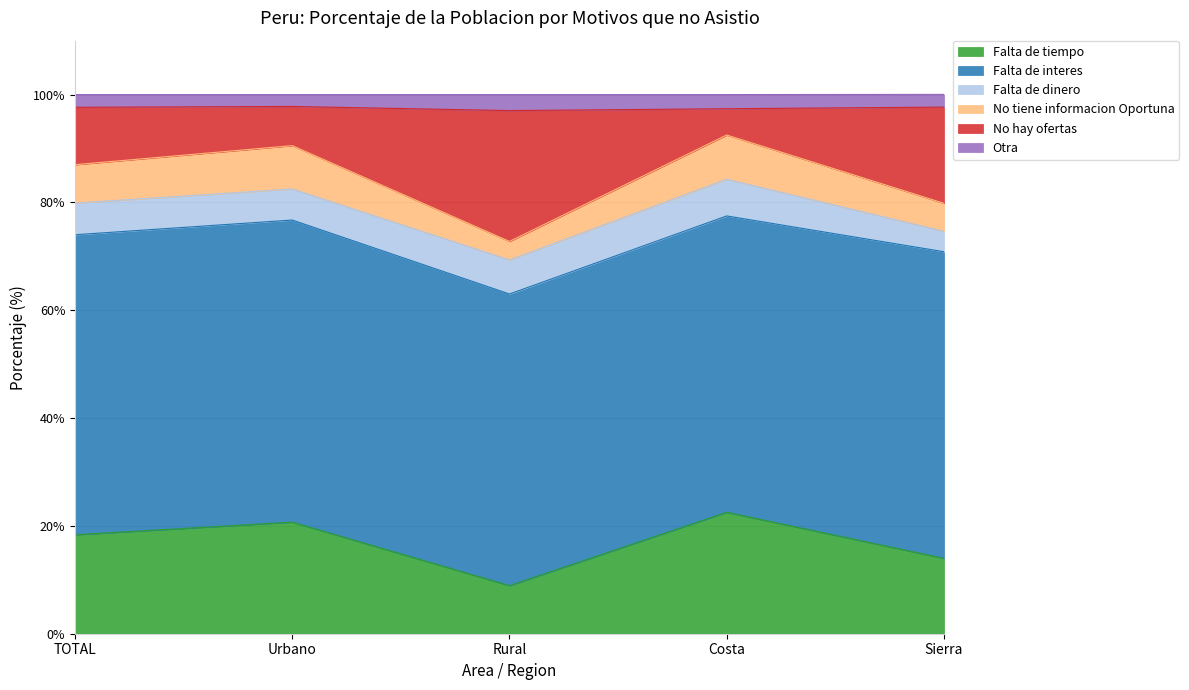

What is the total value across all series at Costa?

100.0